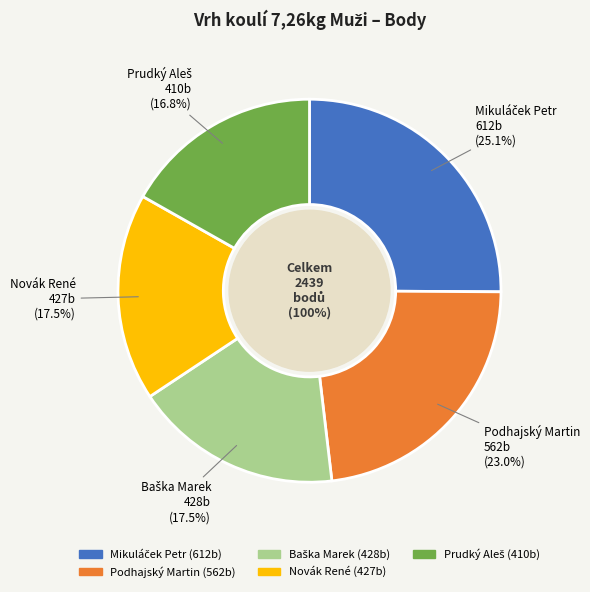

To the nearest percent, what is the combined percentage of Prudký Aleš and Novák René?

34%